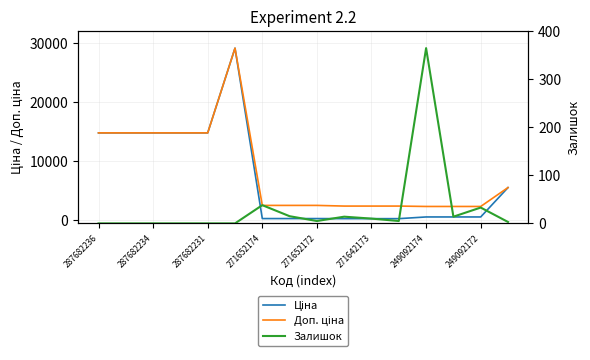

Reading left to right, list all the values displayed in this chart.

Ціна: 14817.6	14817.6	14817.6	14817.6	14817.6	29152.3	318.3	318.3	318.3	304.1	304.1	304.1	591.6	591.6	591.6	5560.3
Доп. ціна: 14817.6	14817.6	14817.6	14817.6	14817.6	29152.3	2546.4	2546.4	2546.4	2432.8	2432.8	2432.8	2366.5	2366.5	2366.5	5560.3
Залишок: 0.0	0.0	0.0	0.0	0.0	0.0	38.0	15.0	5.0	14.0	10.0	5.0	365.0	14.0	33.0	3.0